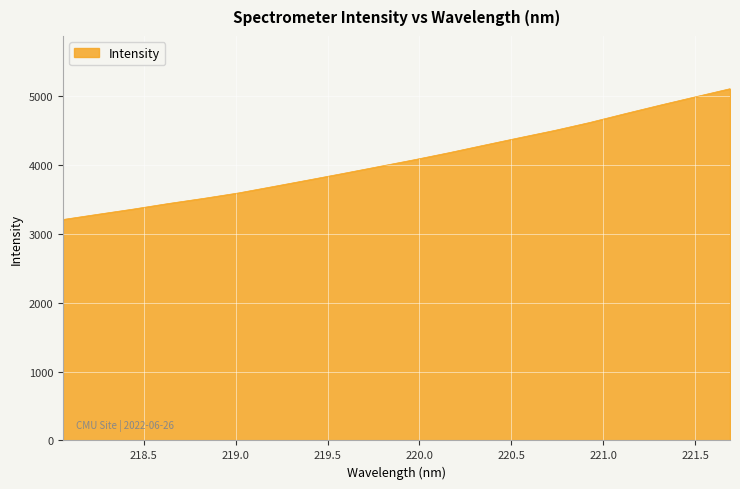

Does the chart display data point markers on the line(s)?

No